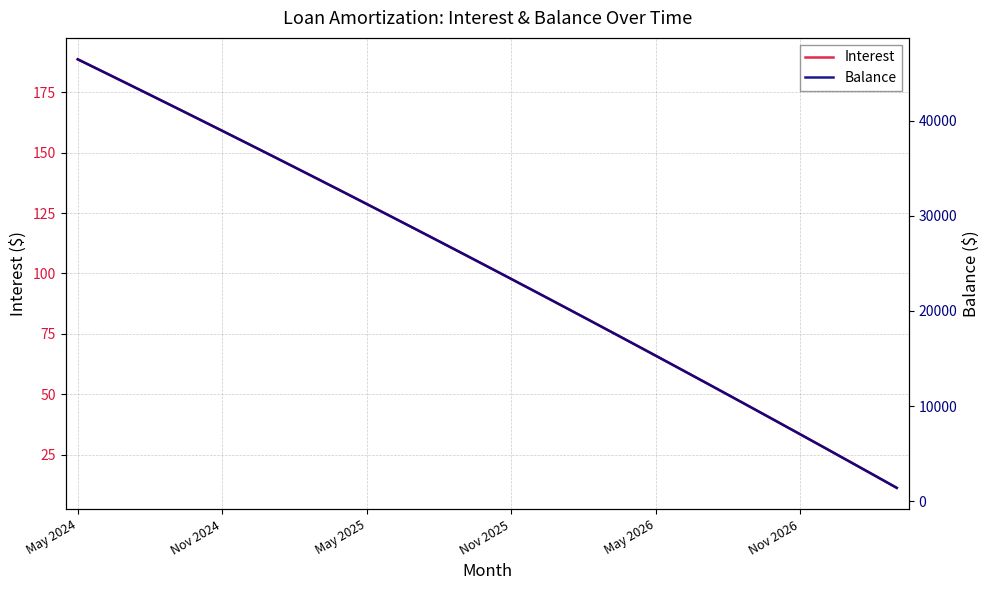

What are all the series names shown in the legend?

Interest, Balance